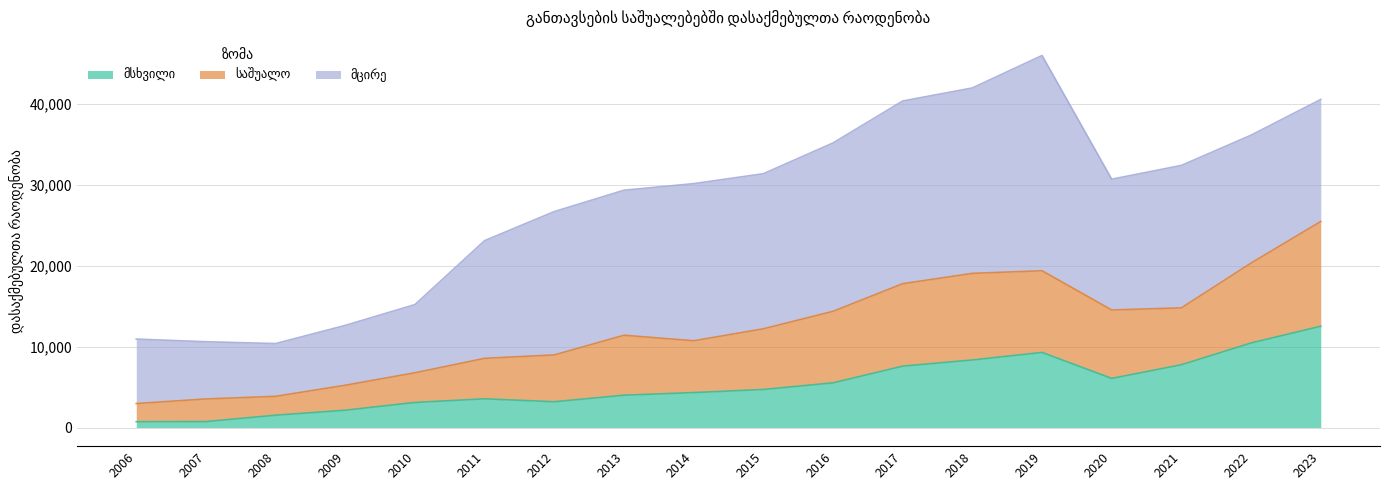

Which category has the lowest value across all series?

2006